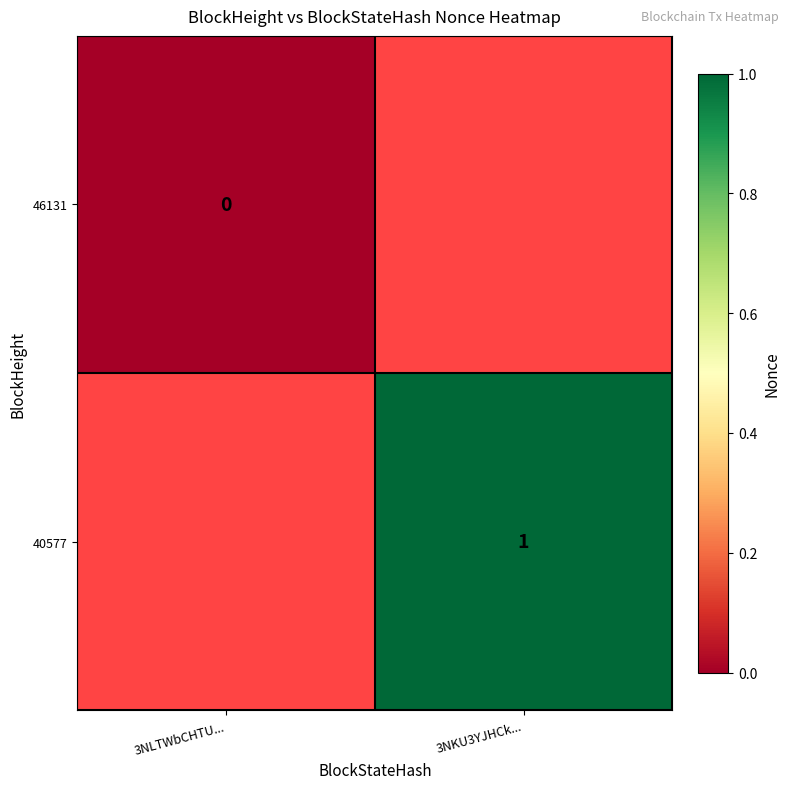

Is the value of 40577 at 3NKU3YJHCk... greater than the value of 46131 at 3NLTWbCHTU...?

Yes